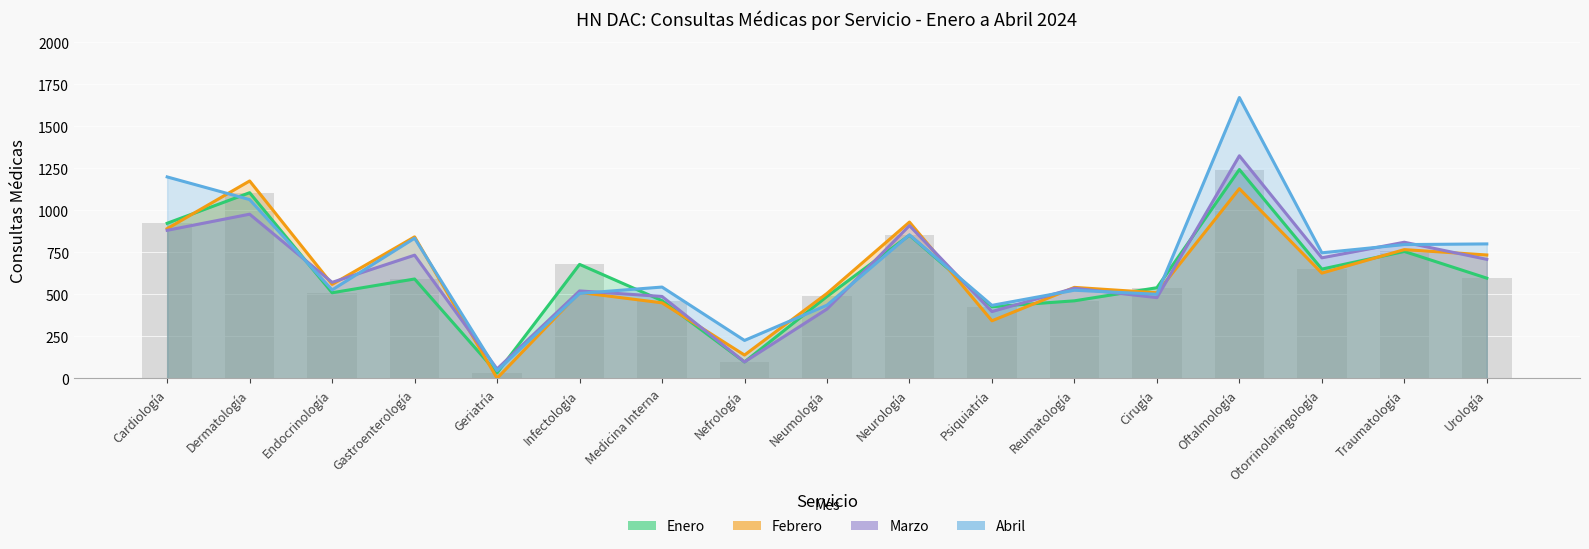

What is the greatest value displayed?

1672